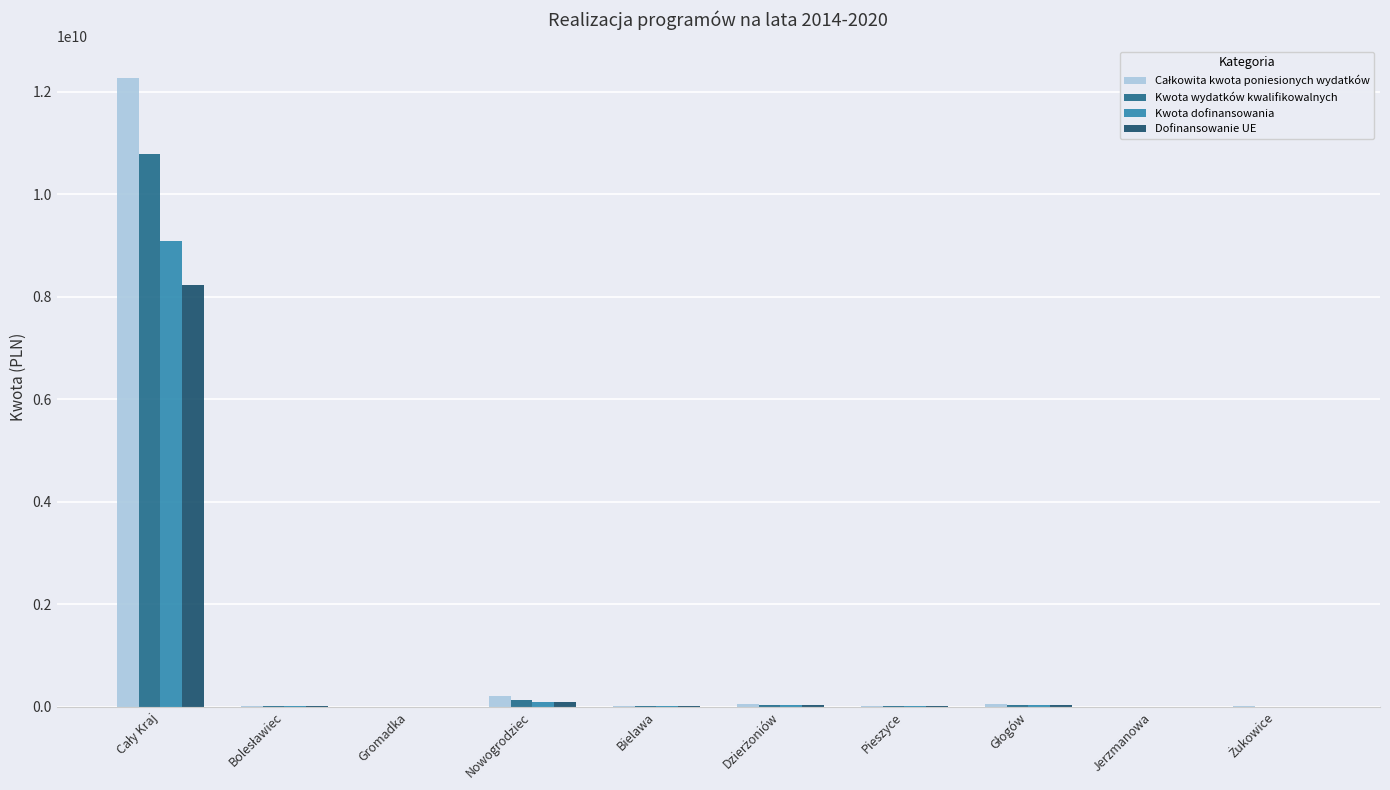

What is the average value of the Kwota wydatków kwalifikowalnych series?

1101905674.0